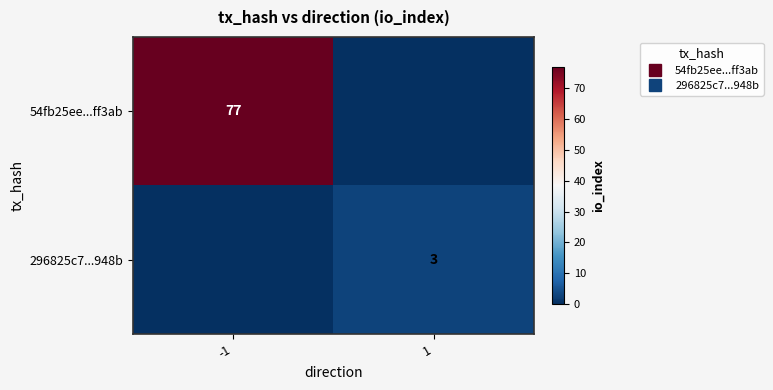

What is the greatest value displayed?

77